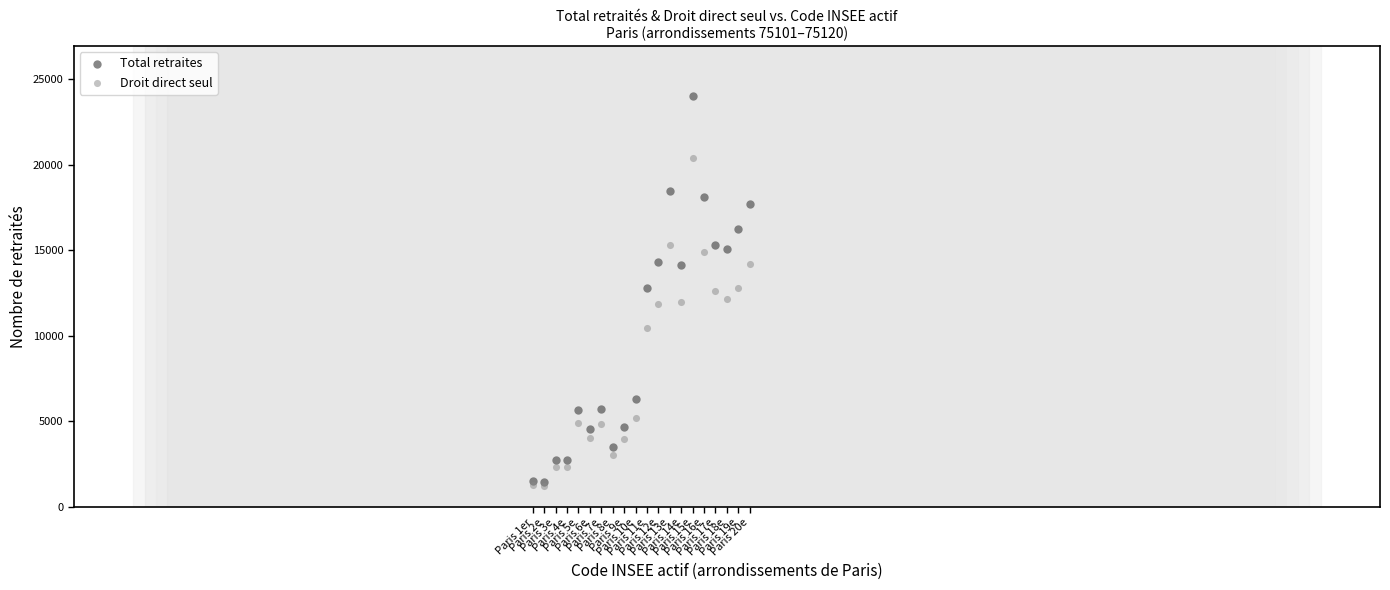

Which series has the widest spread of Y values?

Total retraites